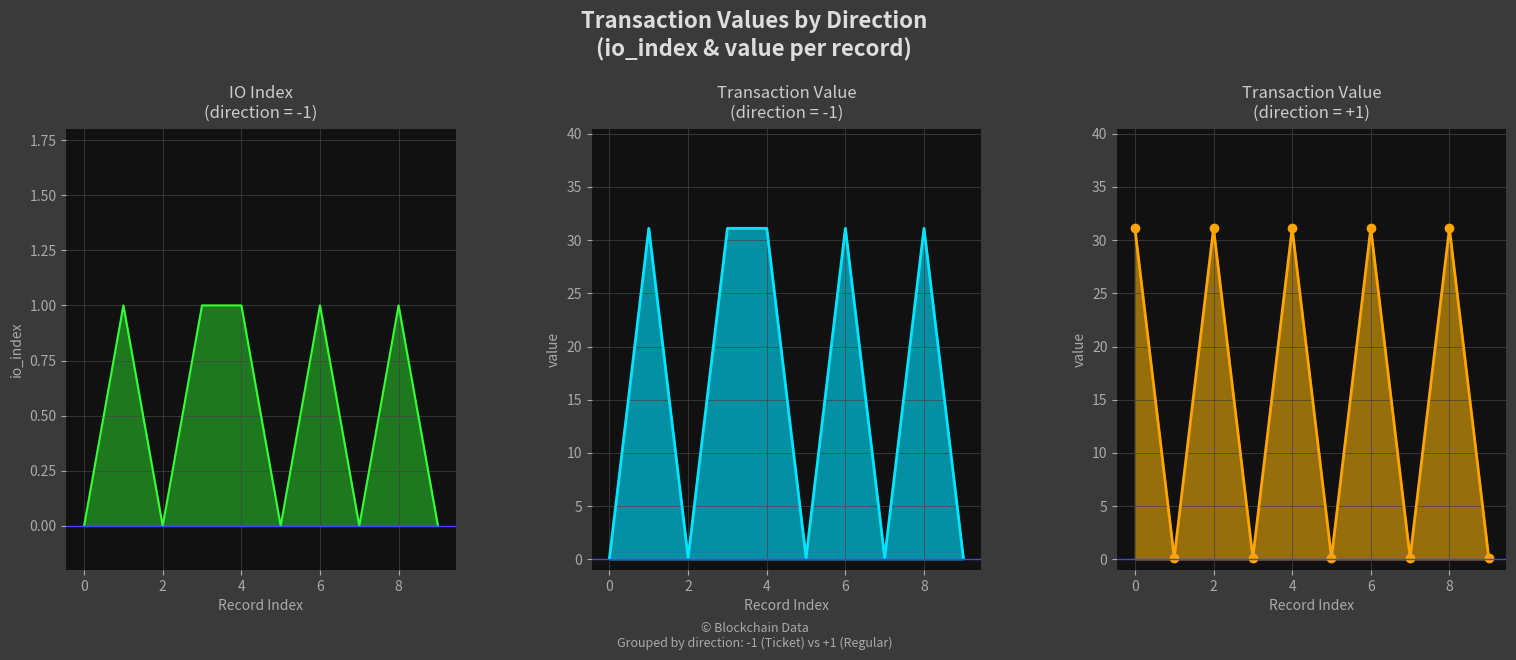

True or false: value_pos has more than 2 interior local peaks.

True